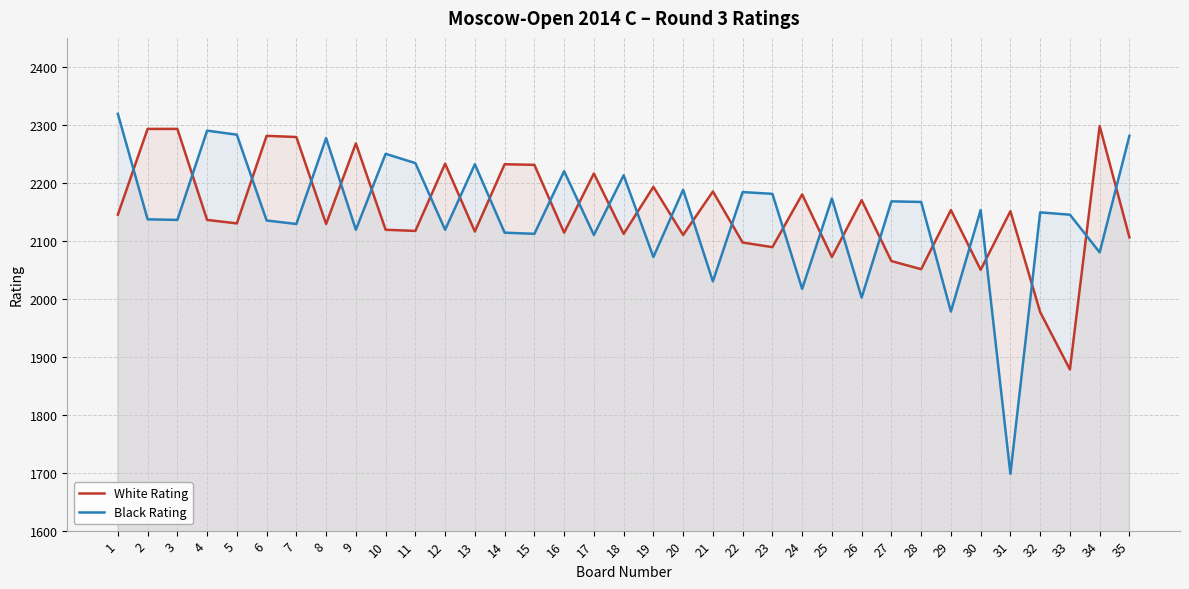

Is it true that White Rating equals 2151 at 31?

True